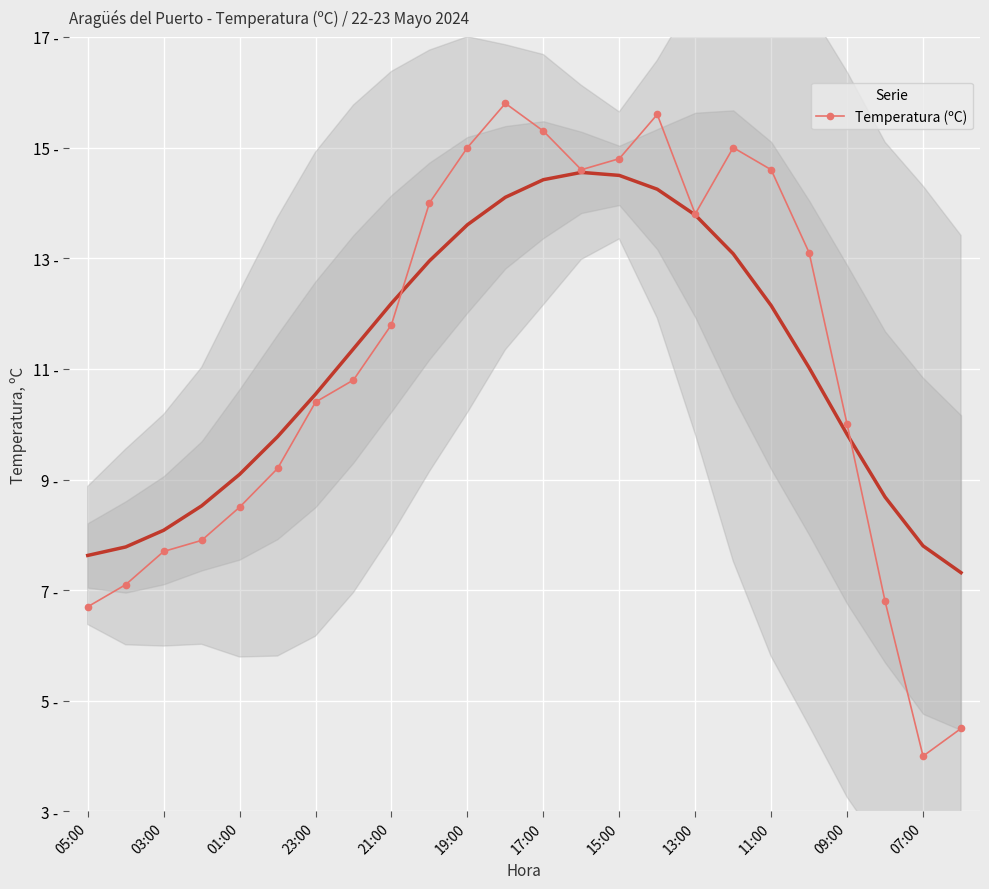

What is the value of the 21st point from the left?

10.0